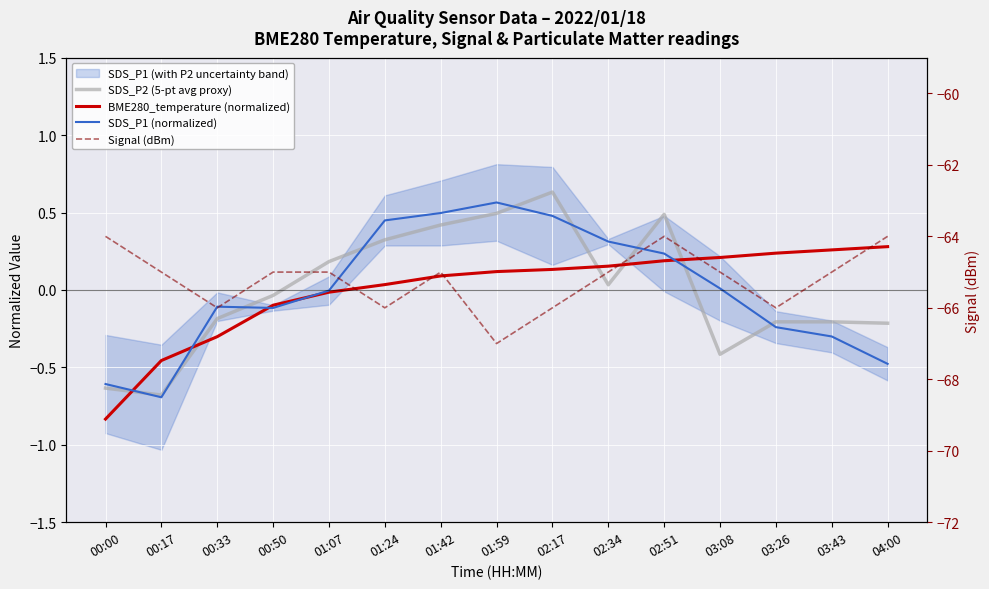

The BME280_temperature (normalized) series shows 0.3 at 02:34. True or false?

False